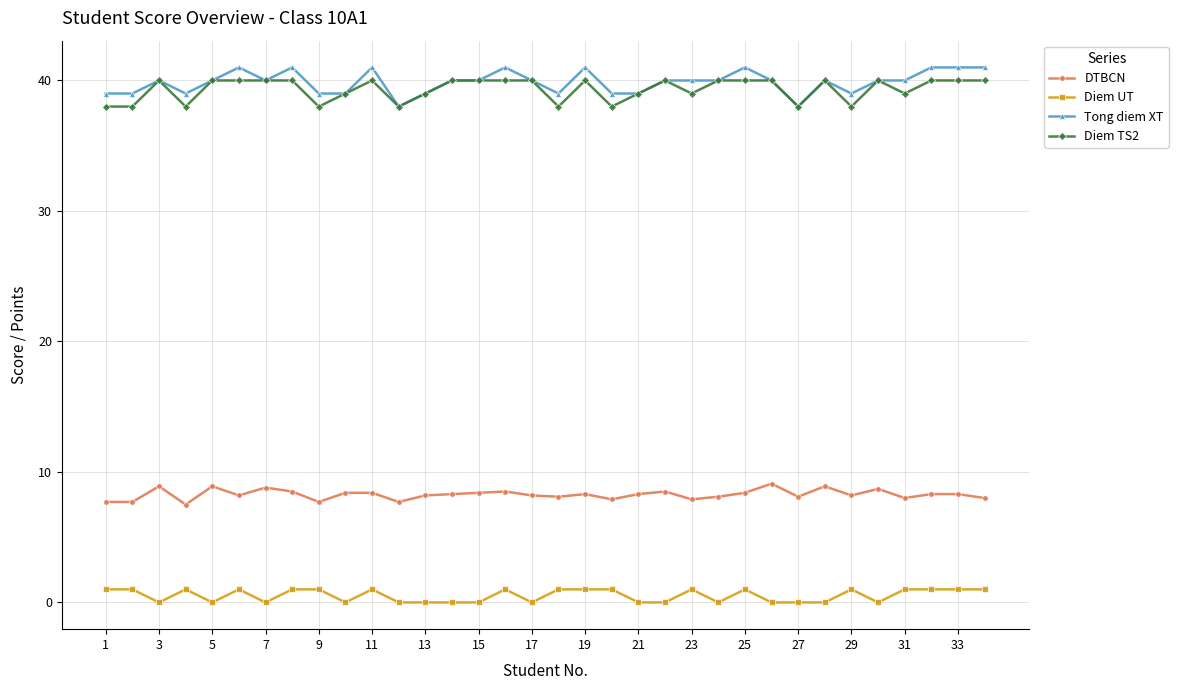

How many categories are shown in the chart?

34